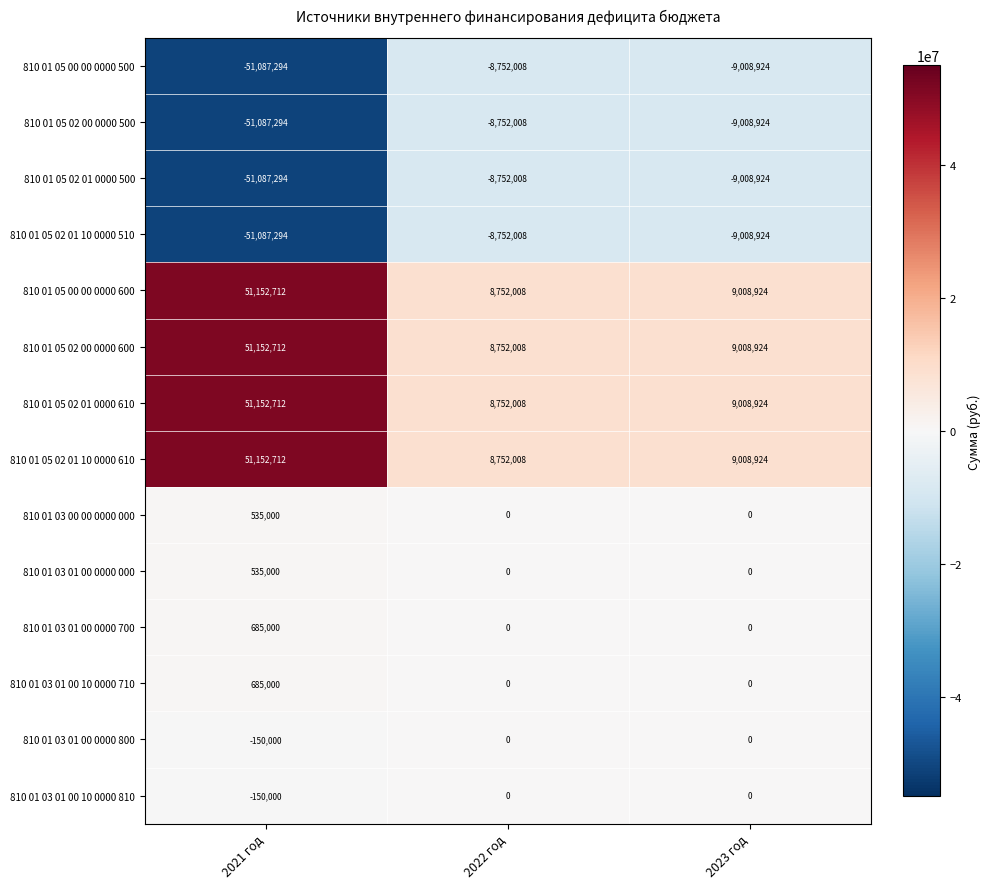

At which label is 810 01 05 00 00 0000 500 closest to -29919651?

2023 год